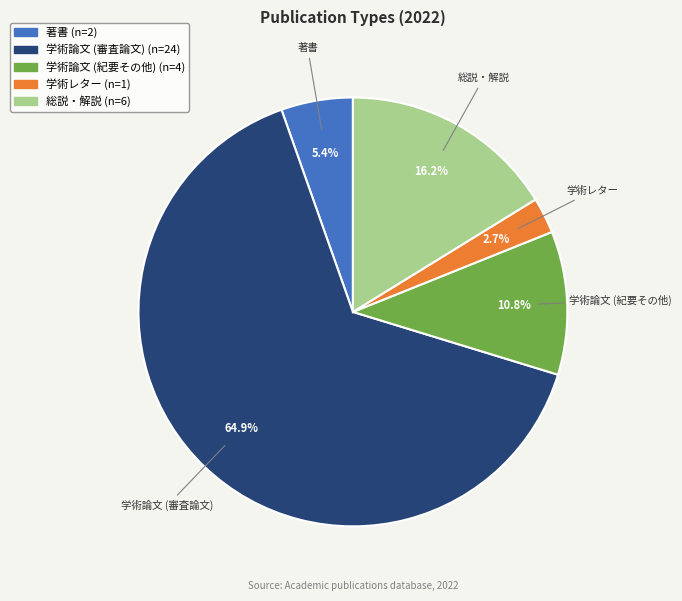

Count the number of slices in the pie.

5